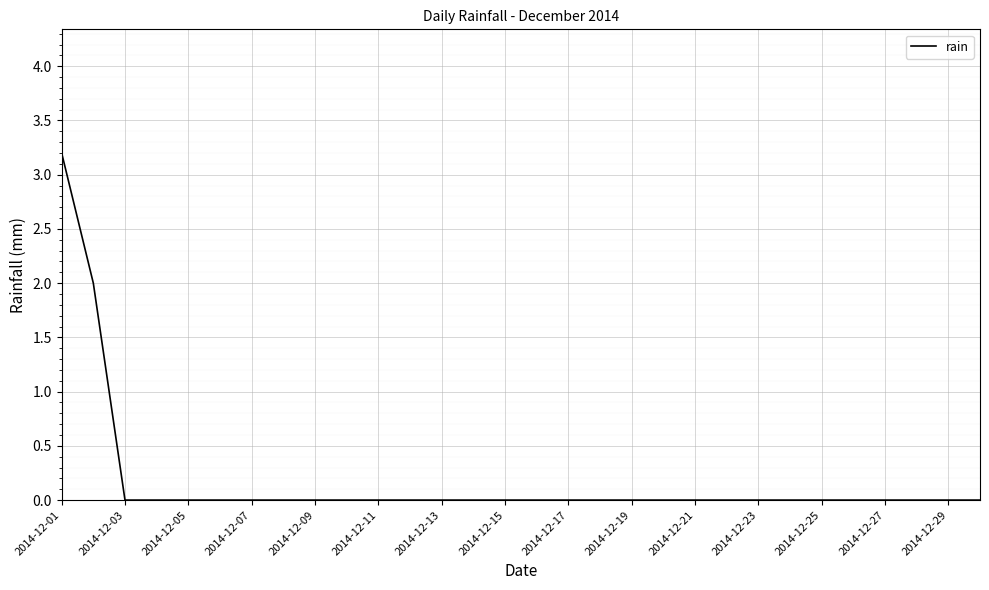

What is the greatest value displayed?

3.2